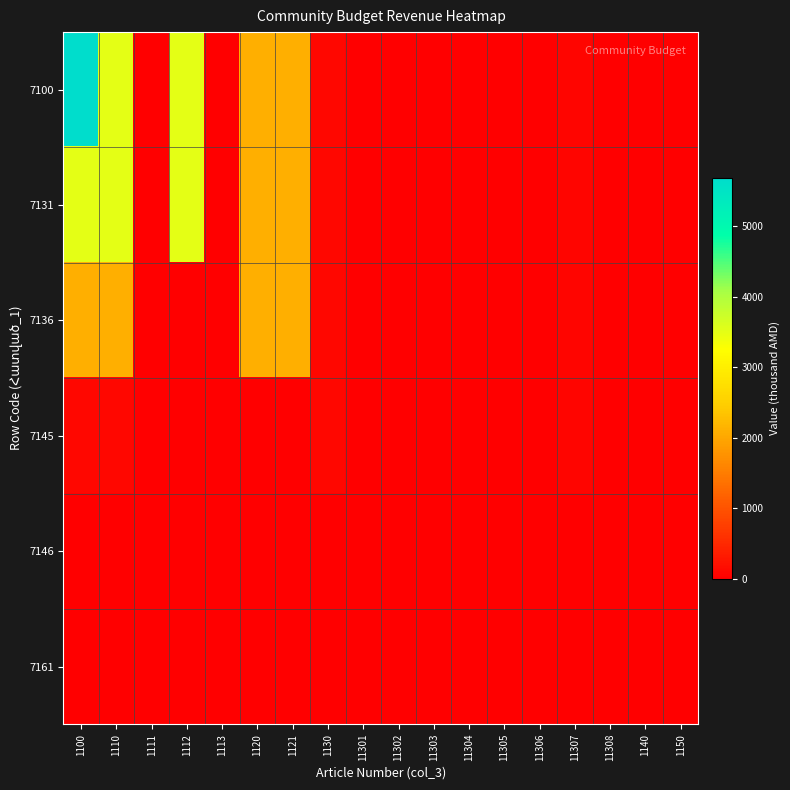

How many distinct data groups are displayed?

6